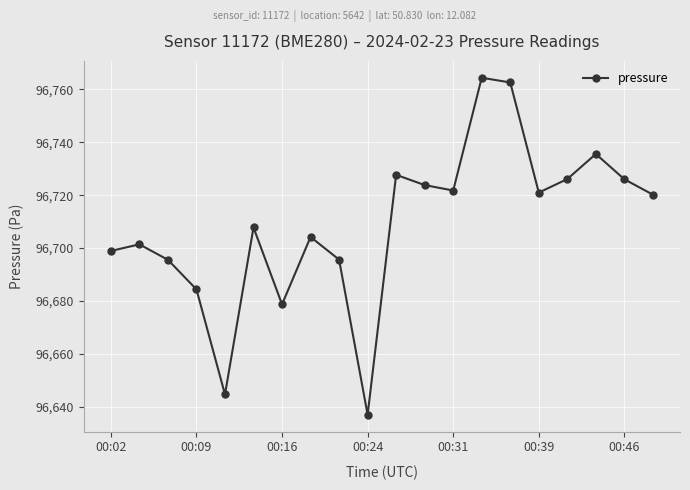

What is the minimum value shown in the chart?

96637.0